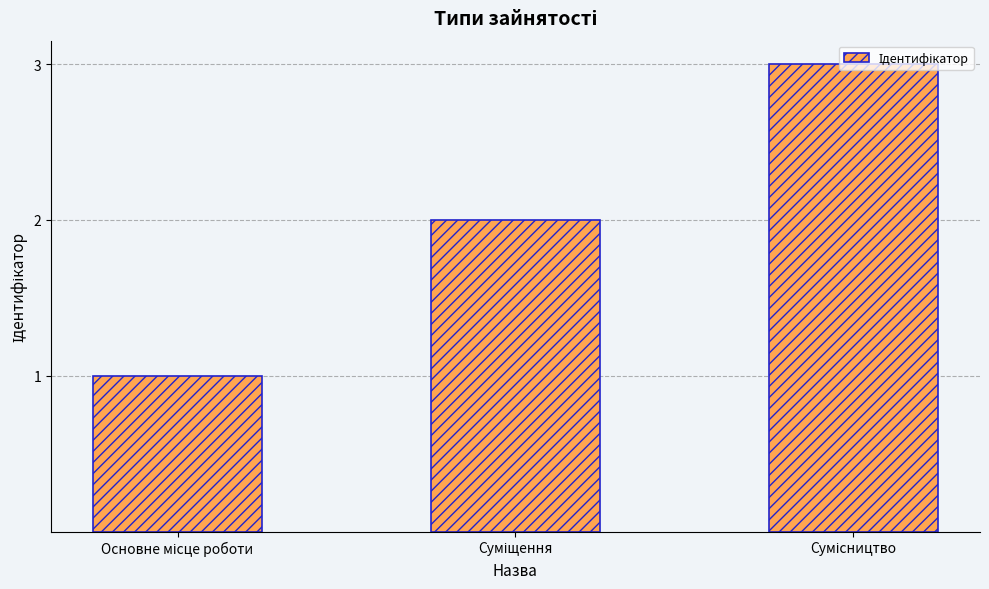

What is the greatest value displayed?

3